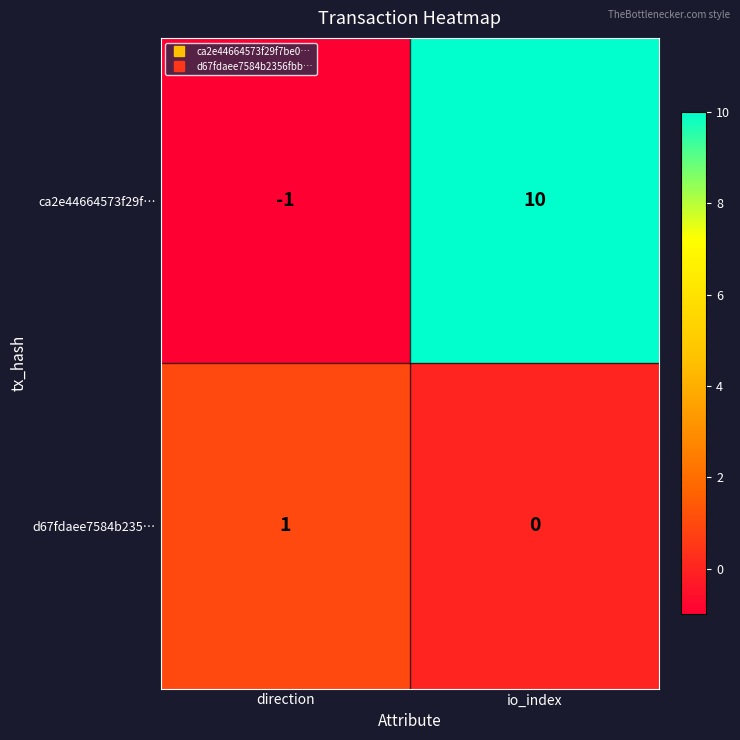

Reading left to right, list all the values displayed in this chart.

ca2e44664573f29f…: -1	10
d67fdaee7584b235…: 1	0